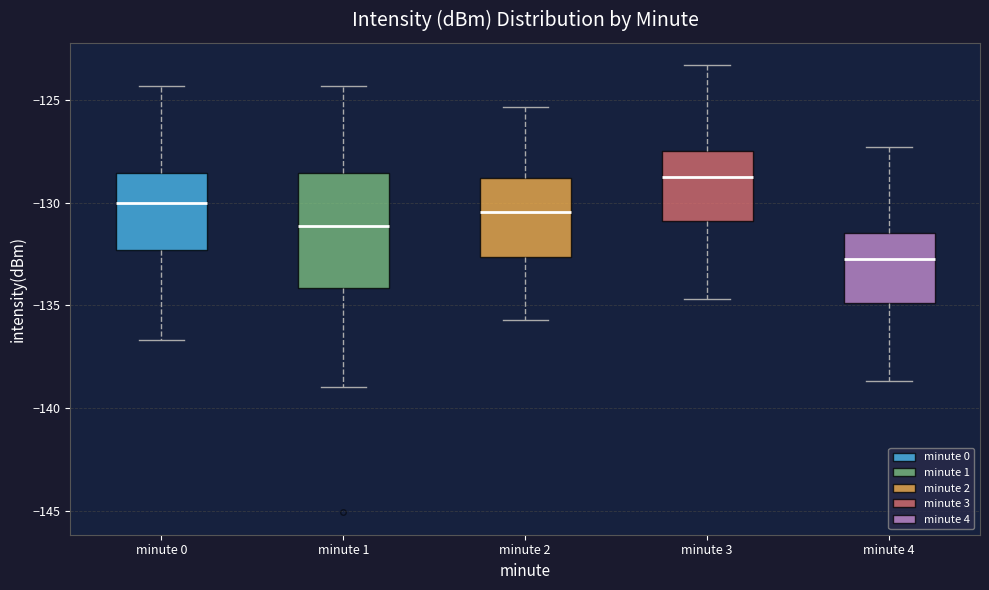

Which box's median line is the highest?

minute 3